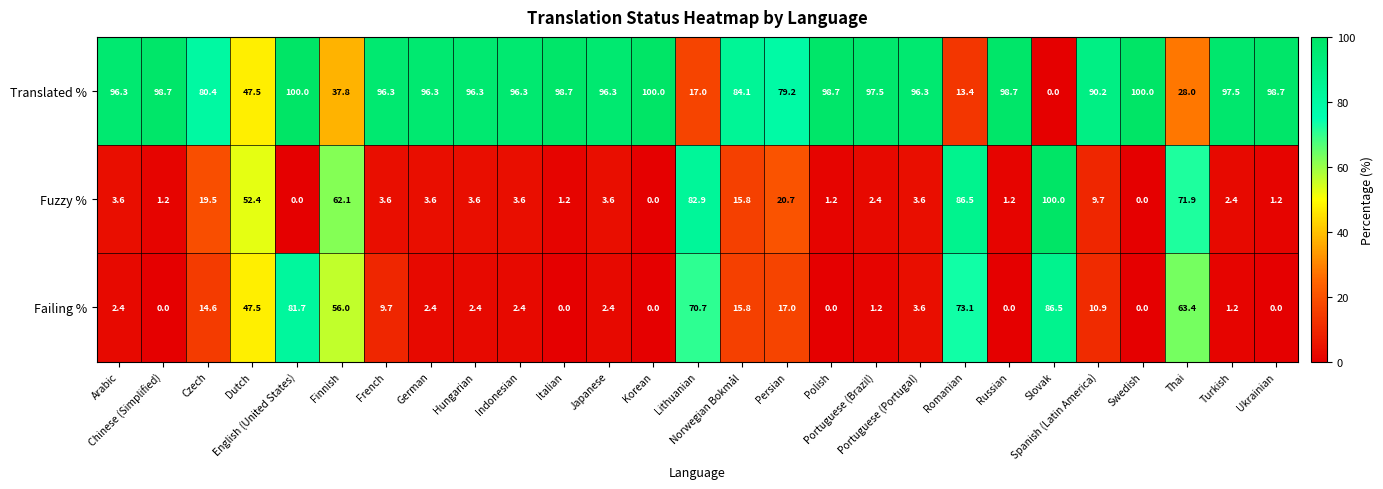

What is the difference between the second highest and second lowest values in the Failing % series?

81.7